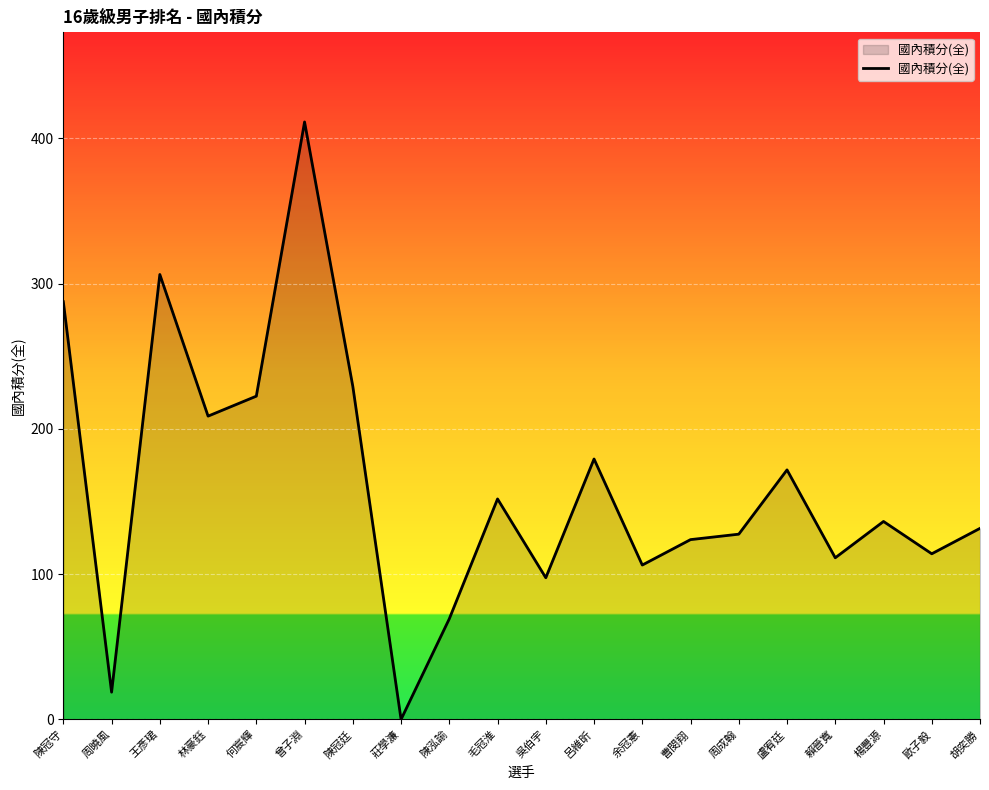

Read the value at 陳冠守.

287.5